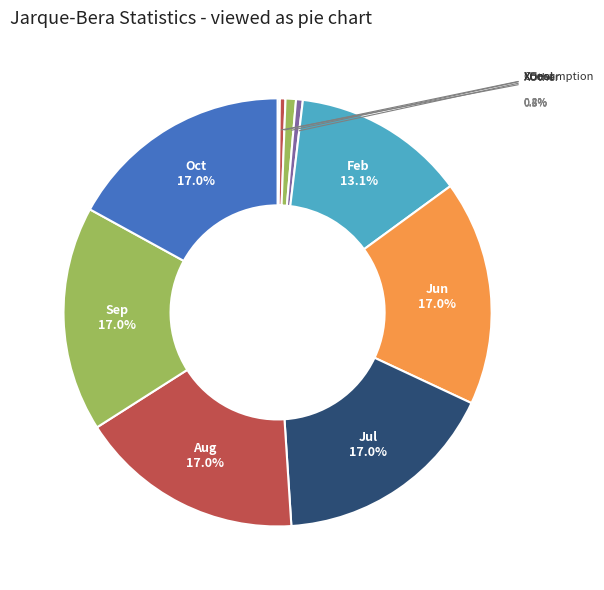

Rank the categories by value from lowest to highest.

Consumption, XHeat, XOther, XCool, Feb, Oct, Jun, Jul, Aug, Sep